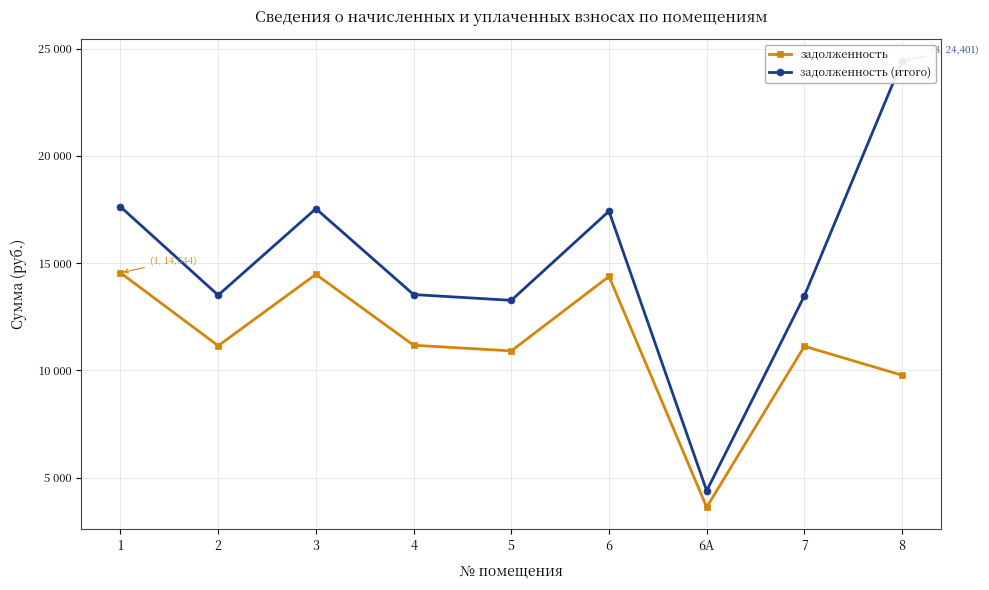

Which series has the largest range (max minus min)?

задолженность (итого)